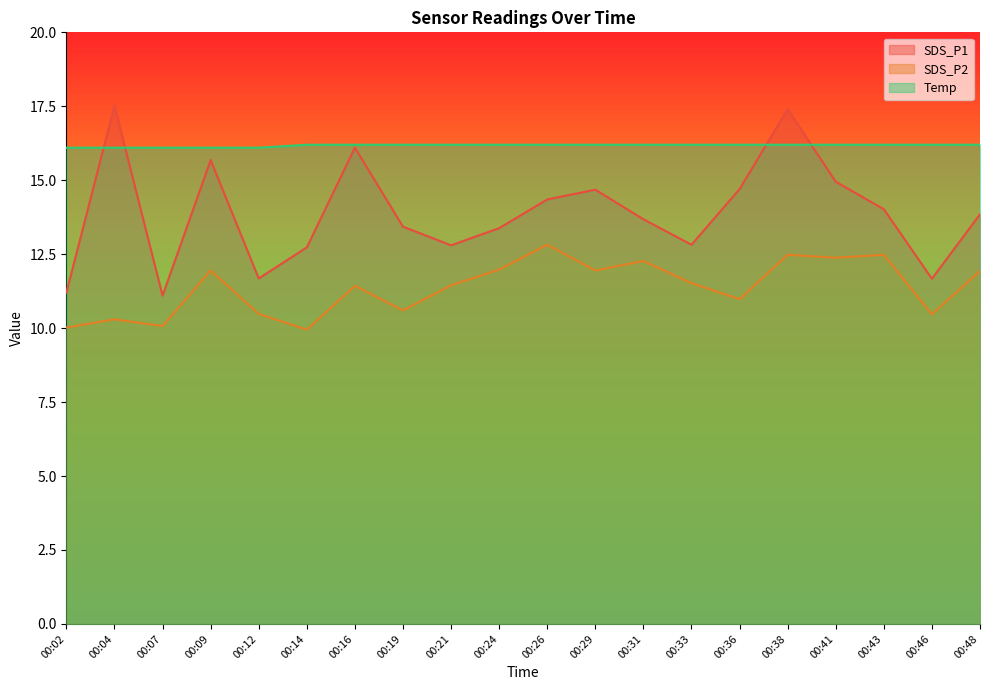

Reading left to right, extract all data points from this chart.

SDS_P1: 00:02=11.2	00:04=17.5	00:07=11.1	00:09=15.7	00:12=11.7	00:14=12.7	00:16=16.1	00:19=13.4	00:21=12.8	00:24=13.4	00:26=14.3	00:29=14.7	00:31=13.7	00:33=12.8	00:36=14.7	00:38=17.4	00:41=14.9	00:43=14.0	00:46=11.7	00:48=13.8
SDS_P2: 00:02=10.0	00:04=10.3	00:07=10.1	00:09=11.9	00:12=10.5	00:14=9.9	00:16=11.4	00:19=10.6	00:21=11.4	00:24=12.0	00:26=12.8	00:29=11.9	00:31=12.3	00:33=11.5	00:36=11.0	00:38=12.5	00:41=12.4	00:43=12.5	00:46=10.5	00:48=11.9
Temp: 00:02=16.1	00:04=16.1	00:07=16.1	00:09=16.1	00:12=16.1	00:14=16.2	00:16=16.2	00:19=16.2	00:21=16.2	00:24=16.2	00:26=16.2	00:29=16.2	00:31=16.2	00:33=16.2	00:36=16.2	00:38=16.2	00:41=16.2	00:43=16.2	00:46=16.2	00:48=16.2